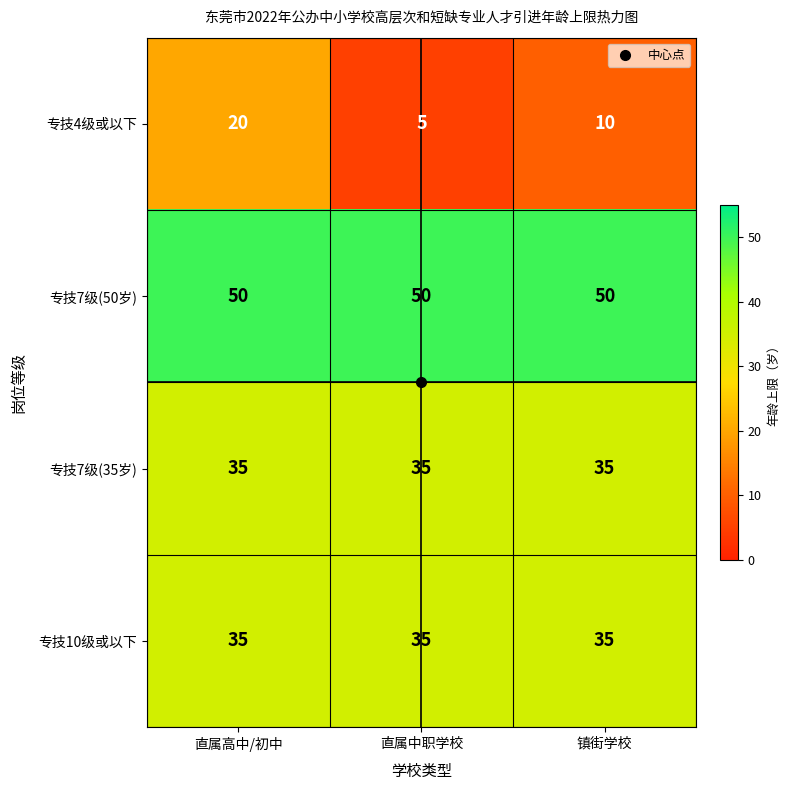

What is the highest value of the 专技7级(50岁) series?

50